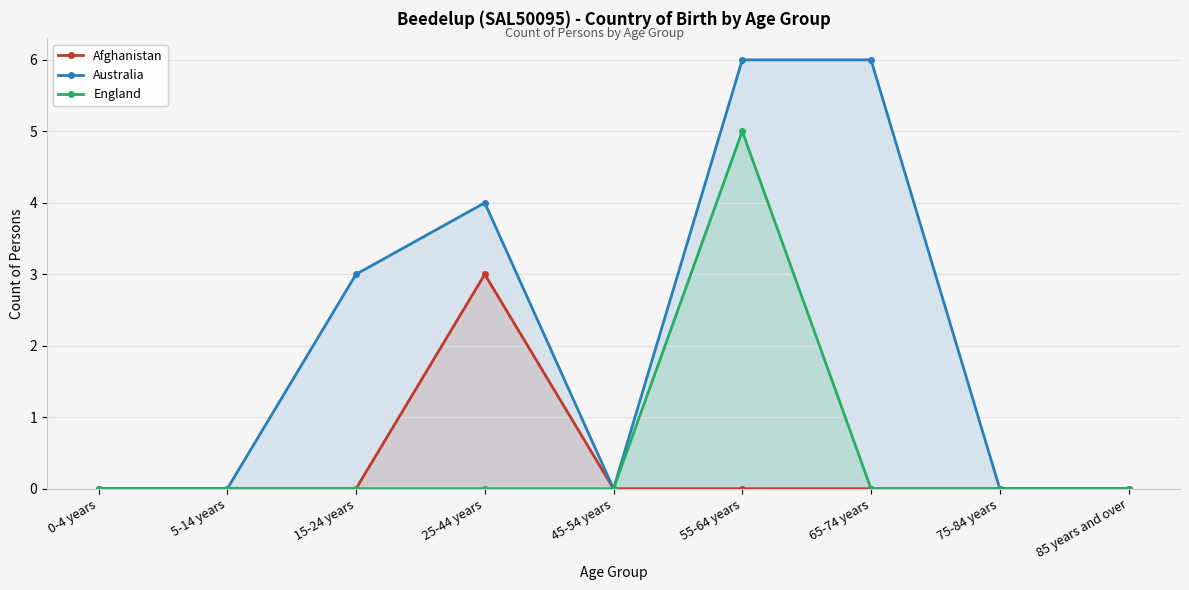

True or false: Australia and England cross at least once.

False